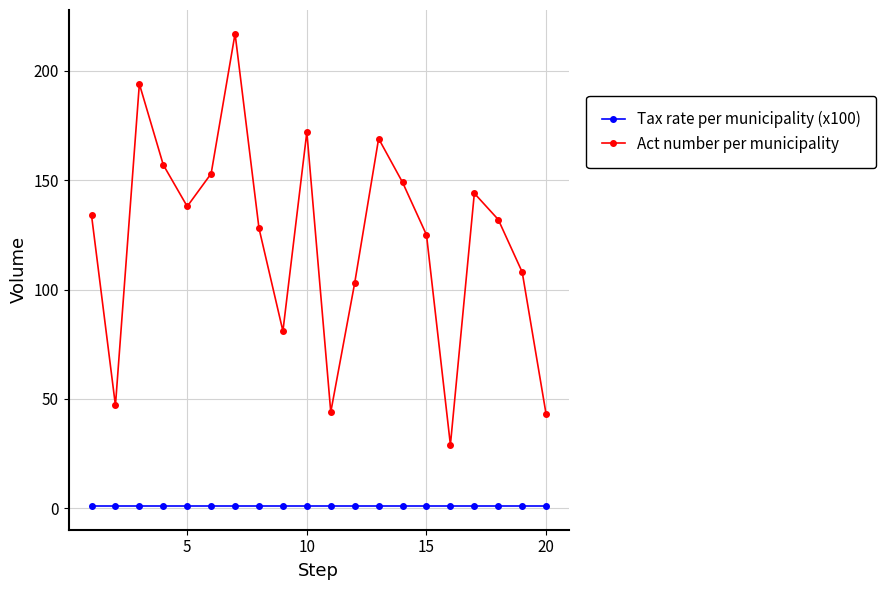

List the series in order of their peak value, lowest first.

Tax rate per municipality (x100), Act number per municipality